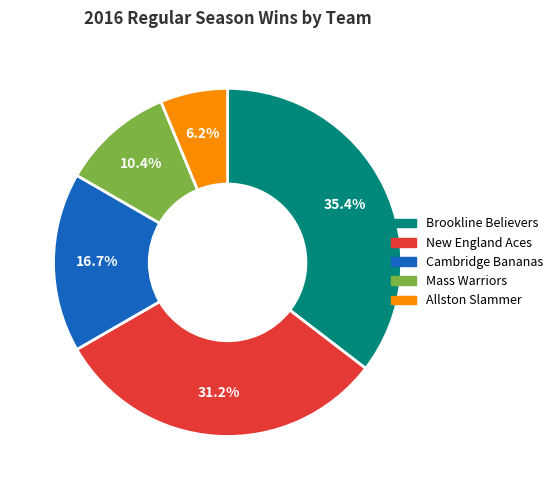

How many segments does this pie chart have?

5